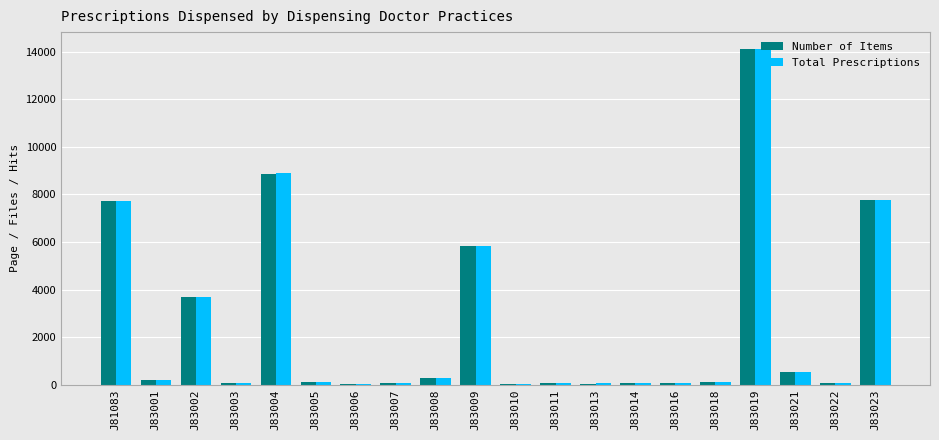

What is the greatest value displayed?

14118